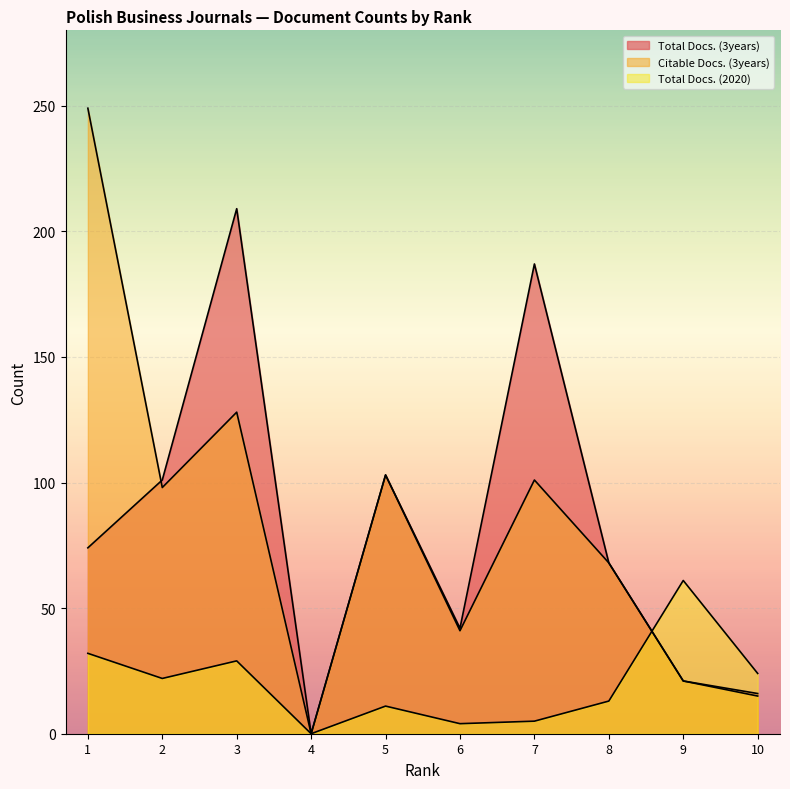

Reading left to right, extract all data points from this chart.

Total Docs. (3years): 74	101	209	0	103	42	187	68	21	16
Citable Docs. (3years): 249	98	128	0	103	41	101	68	21	15
Total Docs. (2020): 32	22	29	0	11	4	5	13	61	24